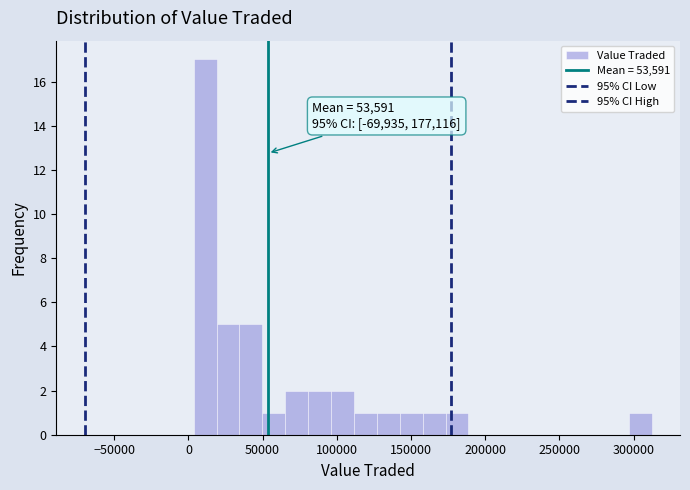

Read against the x-axis, roughly where is the centre of the tallest bar?

10000